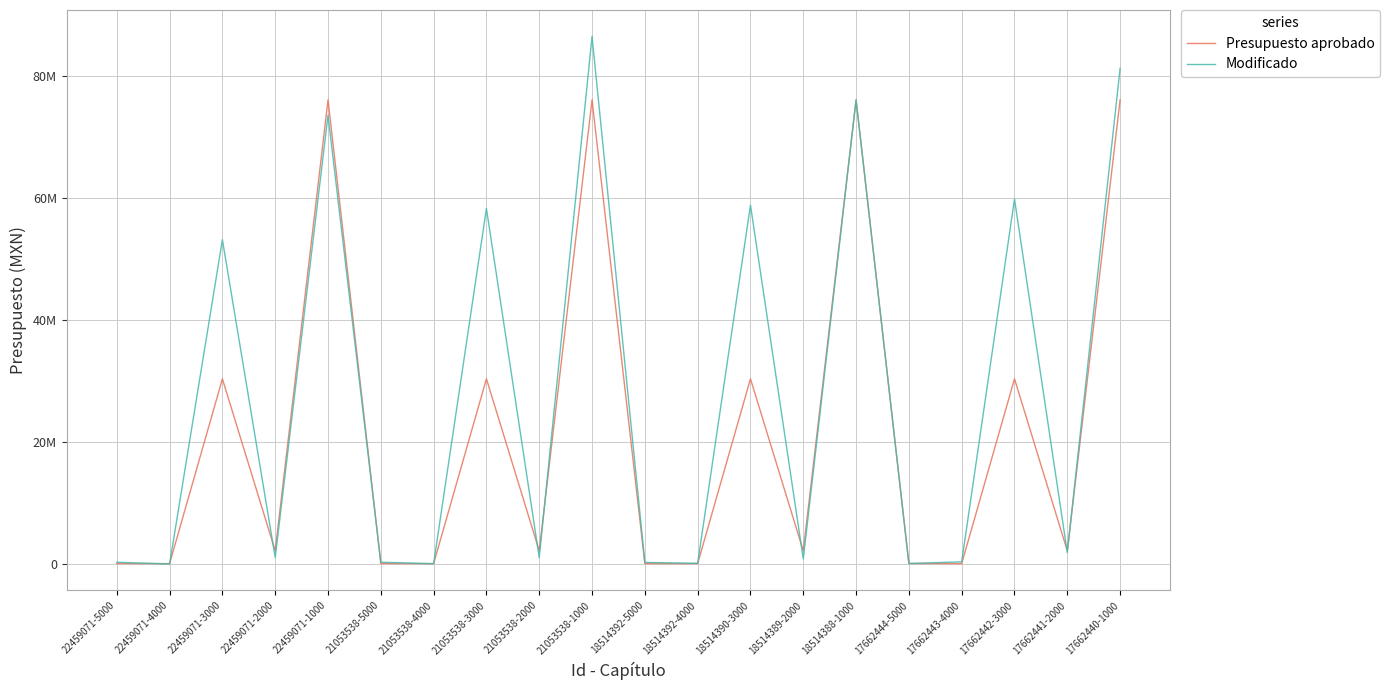

At which category does Presupuesto aprobado reach its first local valley?

22459071-4000